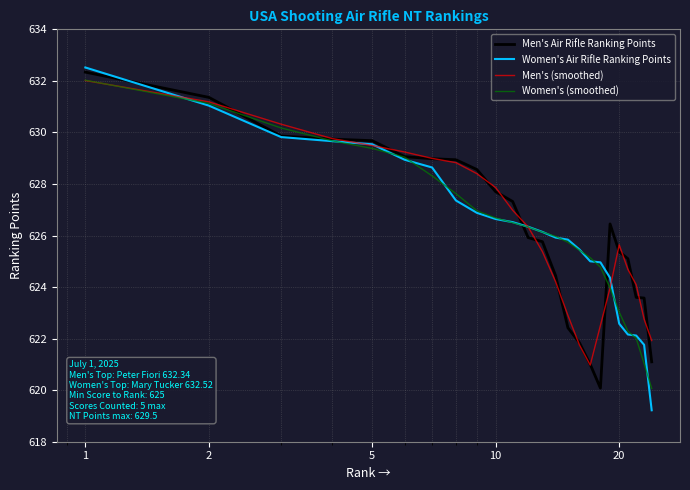

What is the smallest value displayed?

619.2